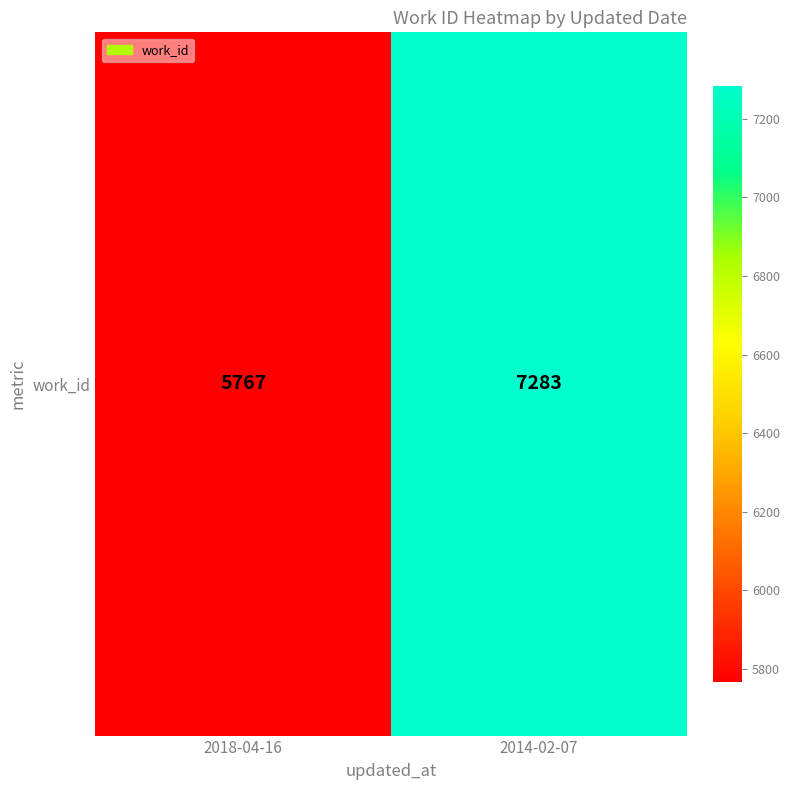

What is the difference between the maximum and minimum values?

1516